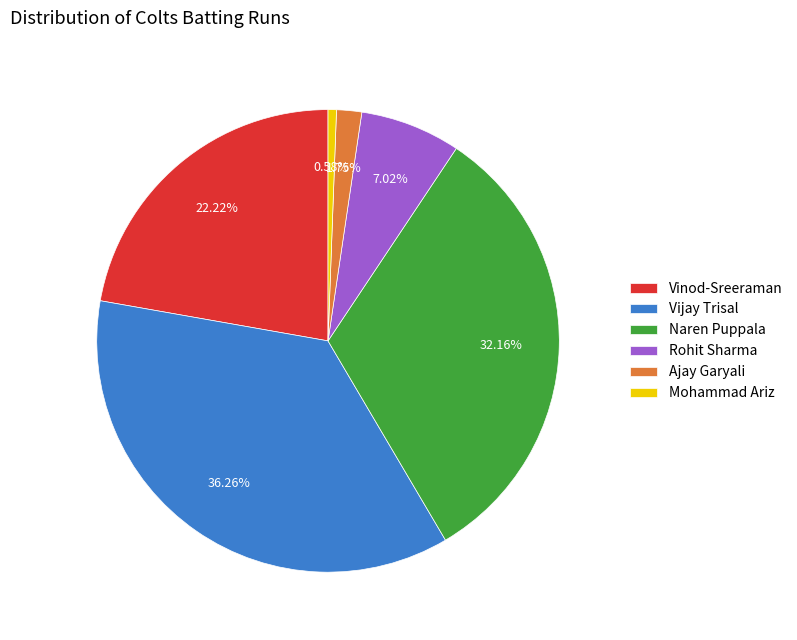

To the nearest percent, what is the average slice percentage?

17%